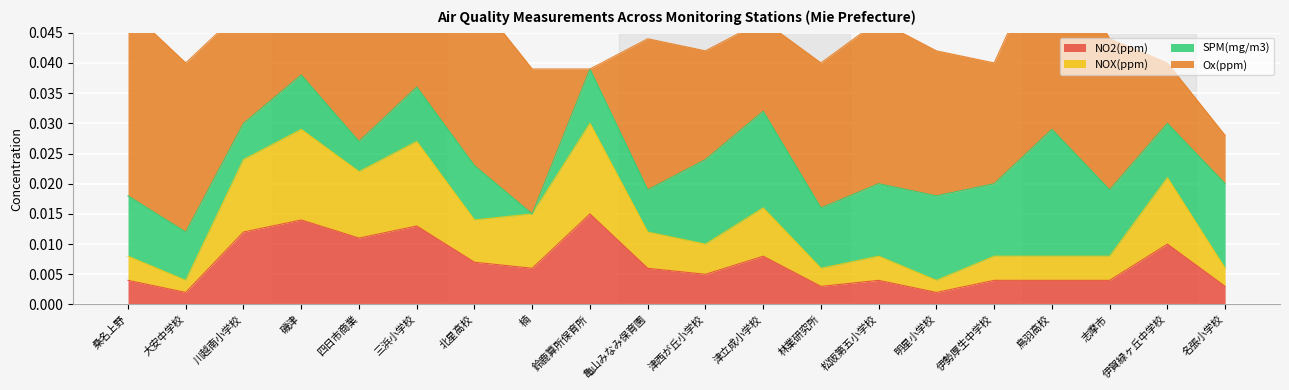

True or false: NOX(ppm) has a value of 0.0 at 明星小学校.

False